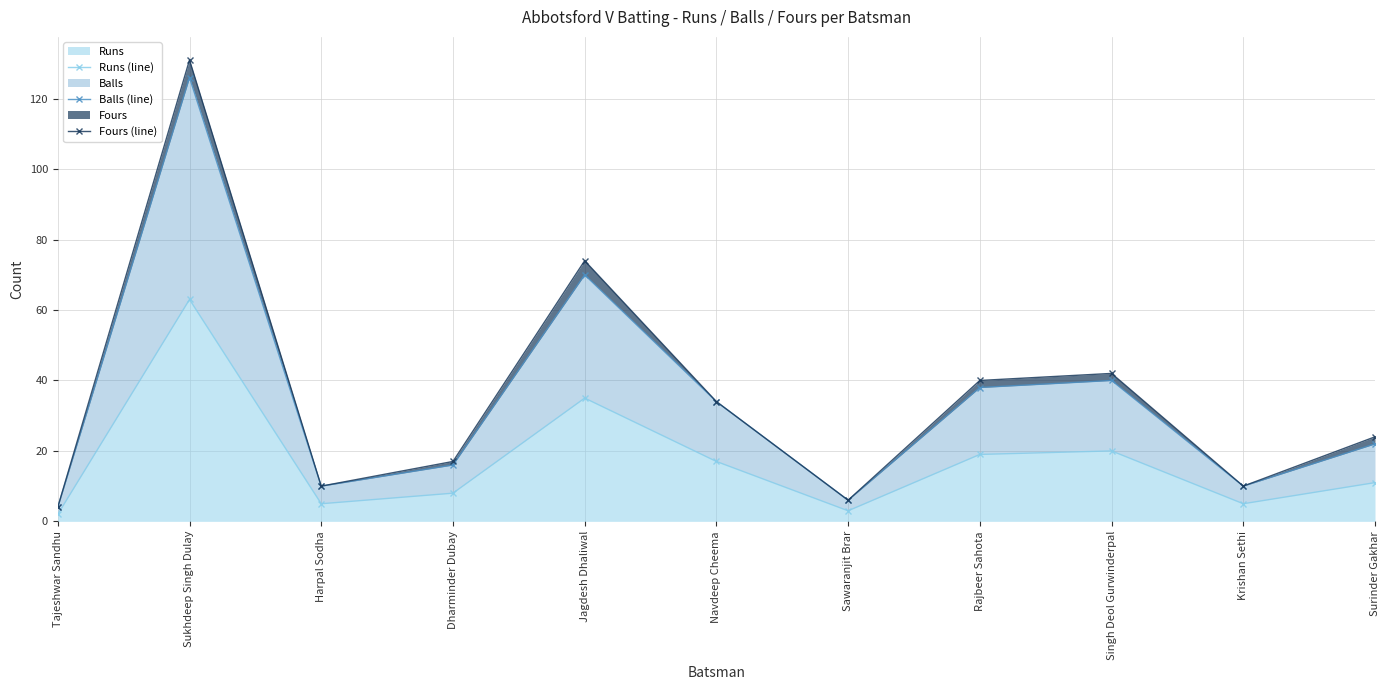

What is the label of the 2nd point from the left?

Sukhdeep Singh Dulay